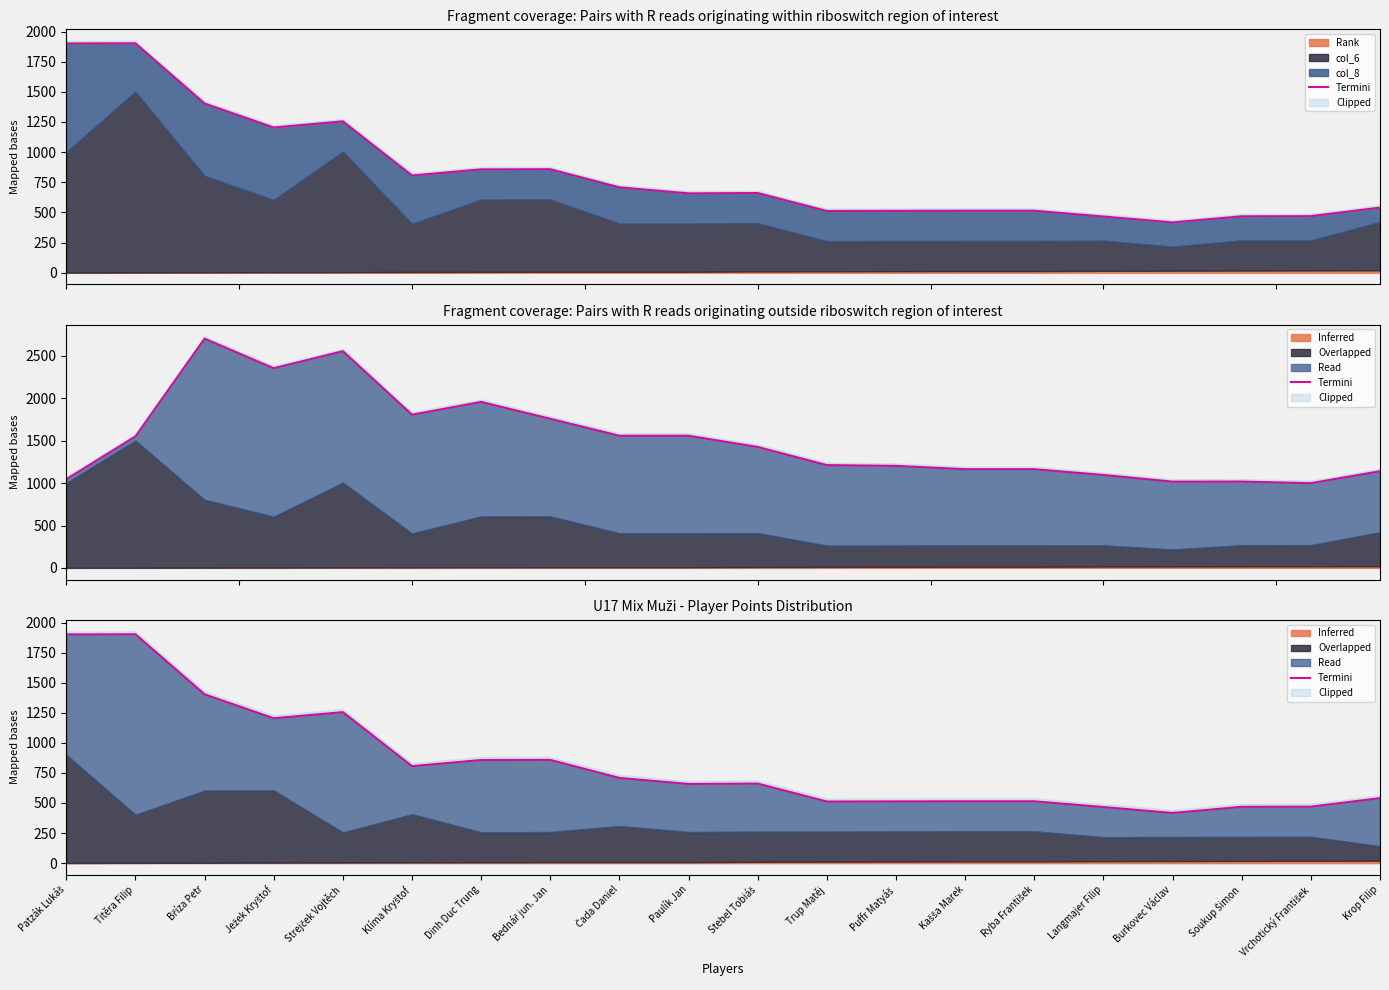

Which has a higher value, Bříza Petr or Ryba František?

Bříza Petr